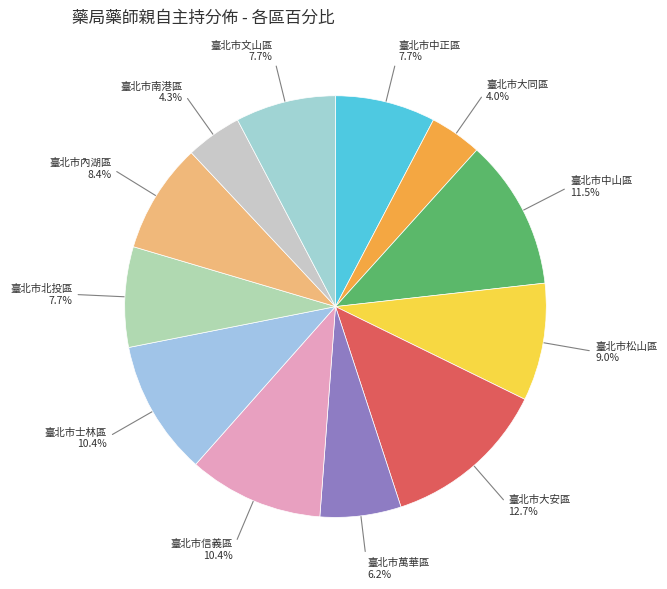

How many segments does this pie chart have?

12